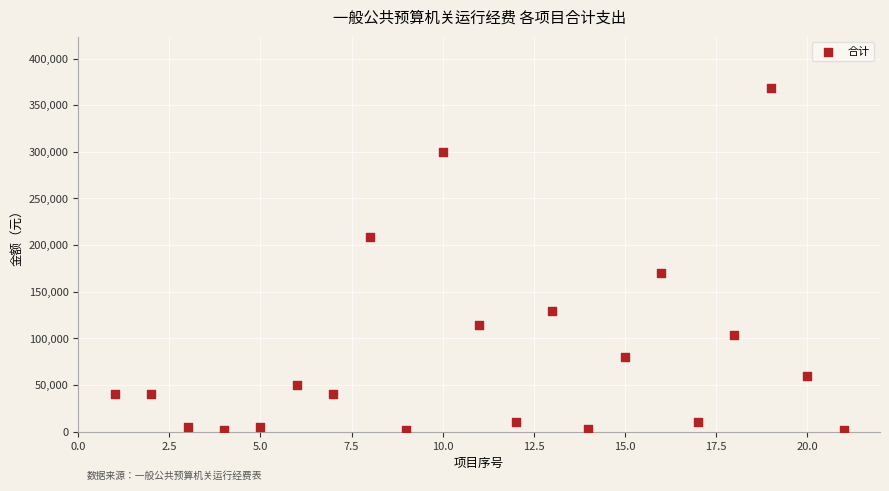

What Y value in the scatter plot is closest to 184711?

170000.0